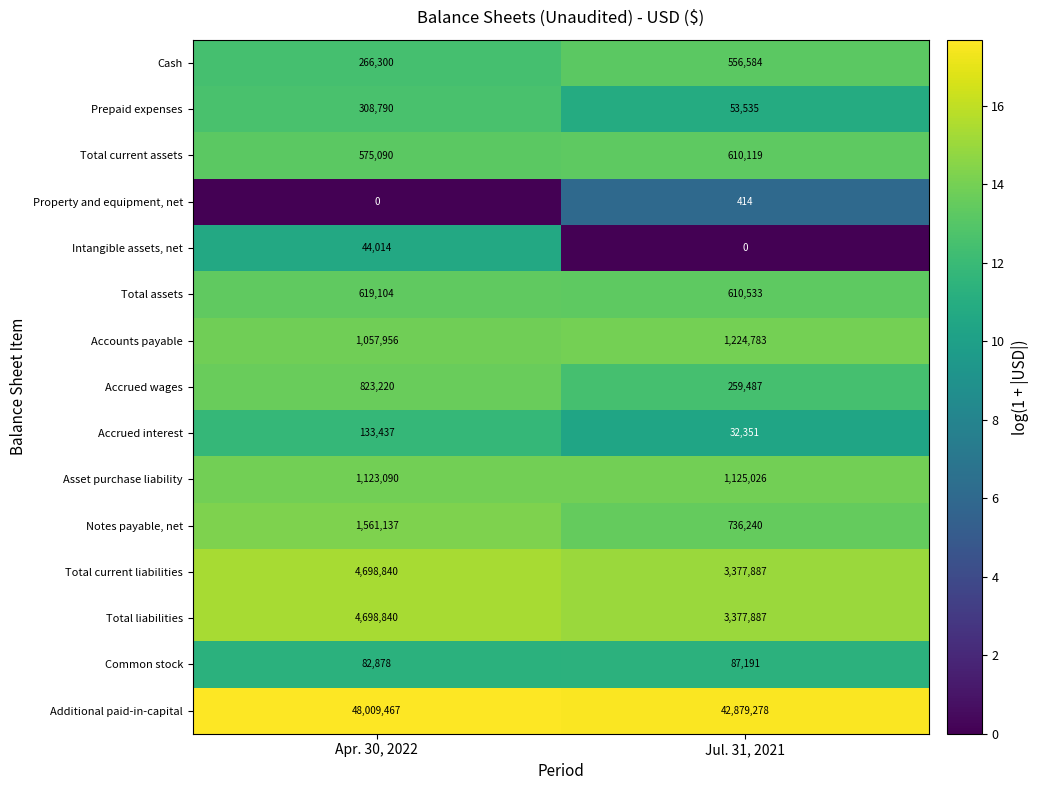

Is it true that Total assets equals 1007113 at Apr. 30, 2022?

False